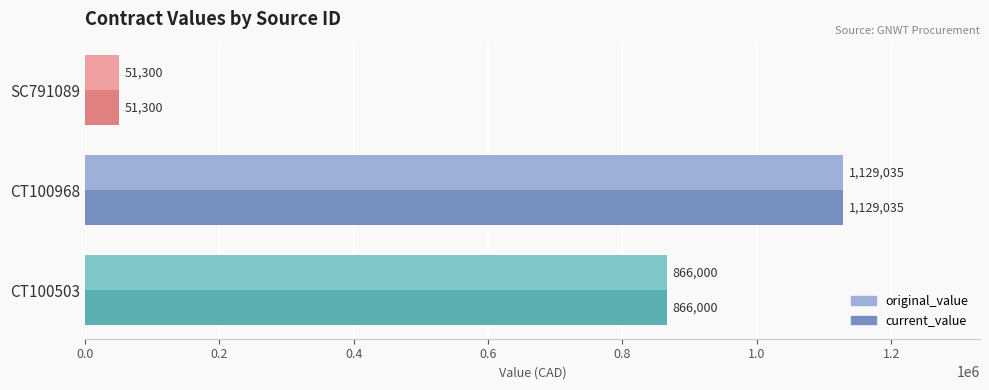

What is the greatest value displayed?

1129035